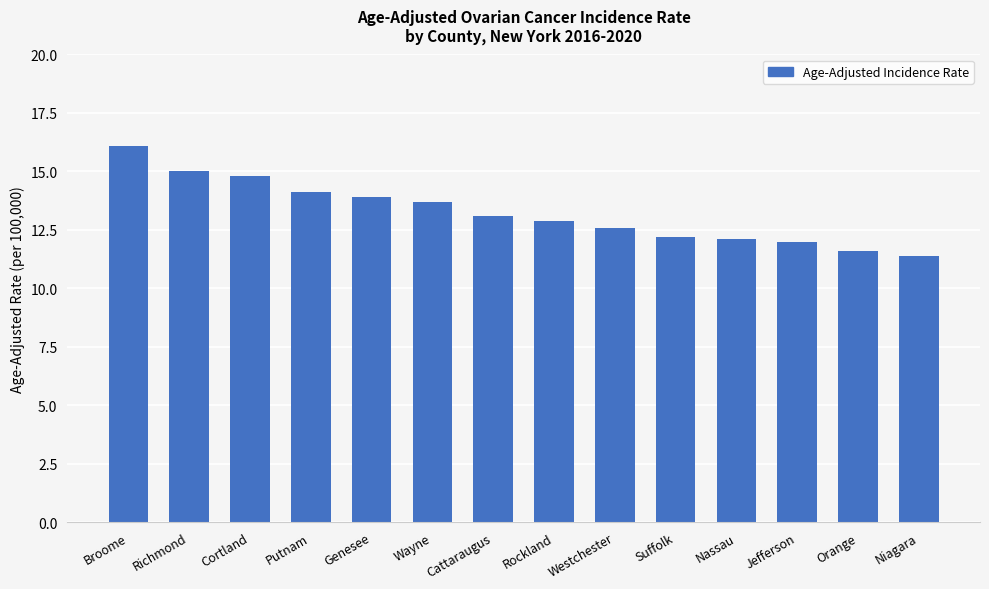

True or false: the data shows 14.8 at Cortland.

True